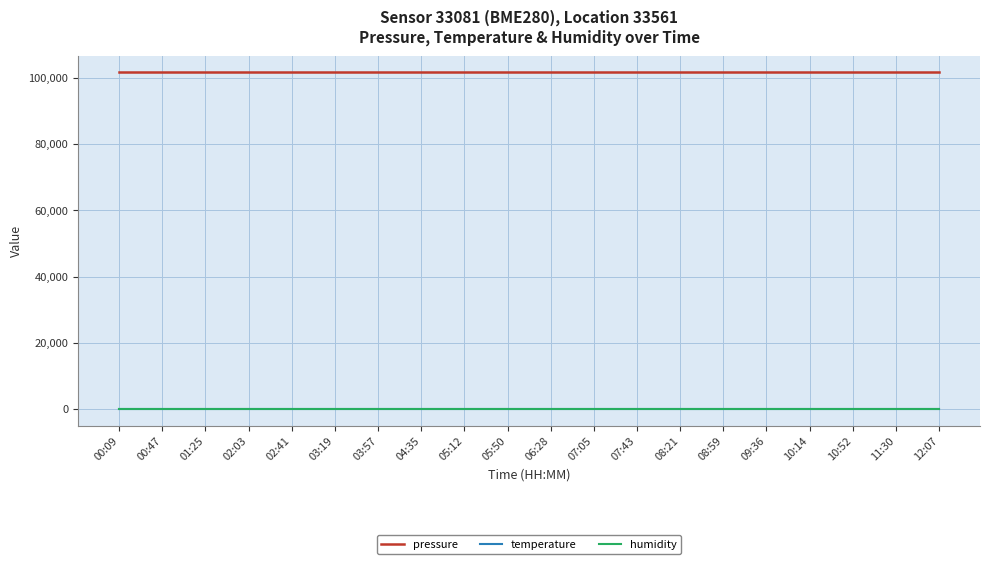

True or false: temperature and humidity cross at least once.

False